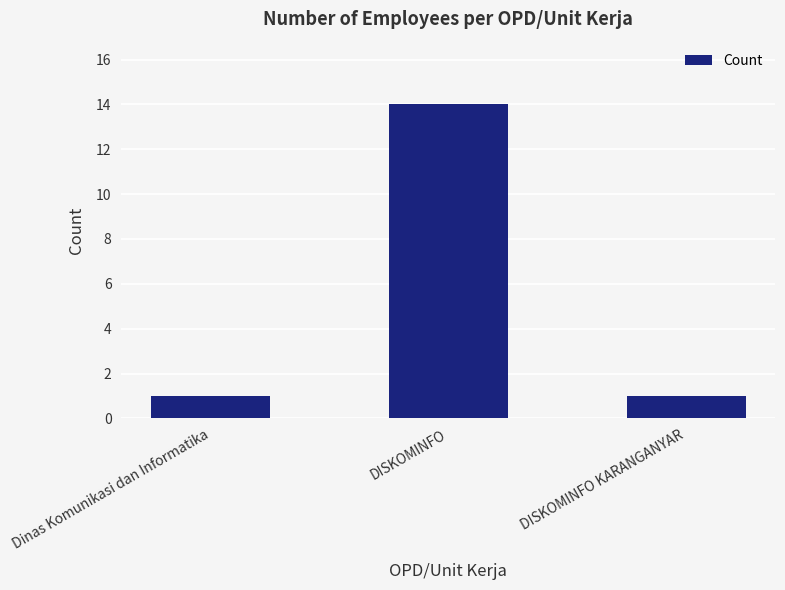

What is the ratio of the value at Dinas Komunikasi dan Informatika to the value at DISKOMINFO?

0.1